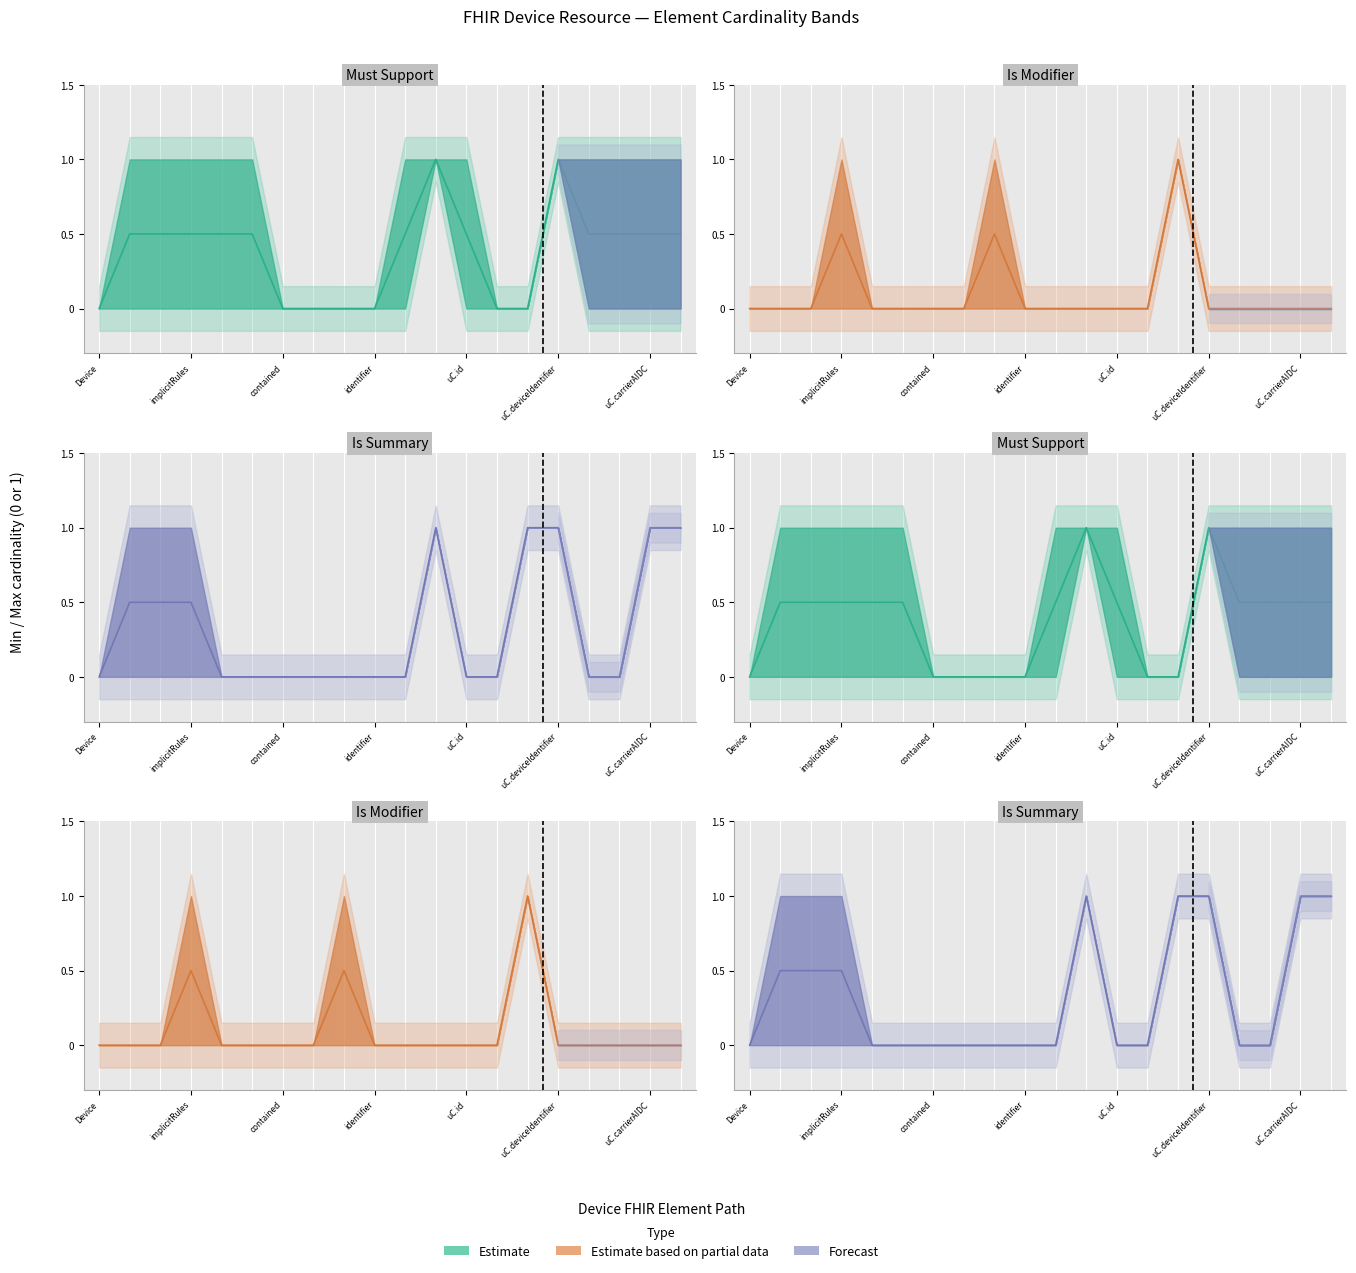

What is the maximum value shown in the chart?

1.0